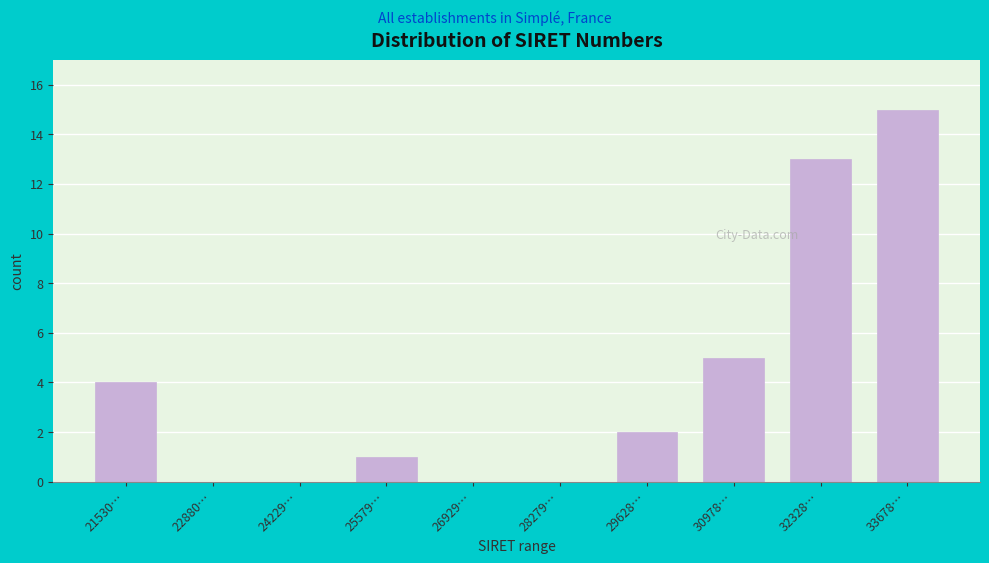

Reading left to right, extract all data points from this chart.

21530…=4	22880…=0	24229…=0	25579…=1	26929…=0	28279…=0	29628…=2	30978…=5	32328…=13	33678…=15